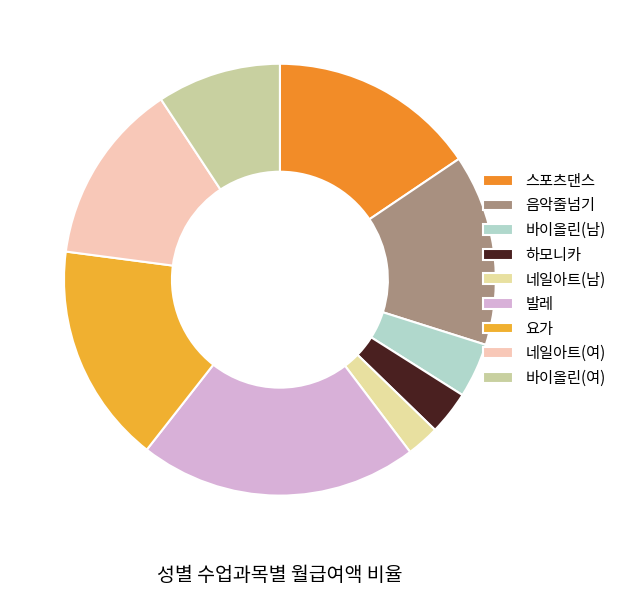

How many slices are in this pie chart?

9